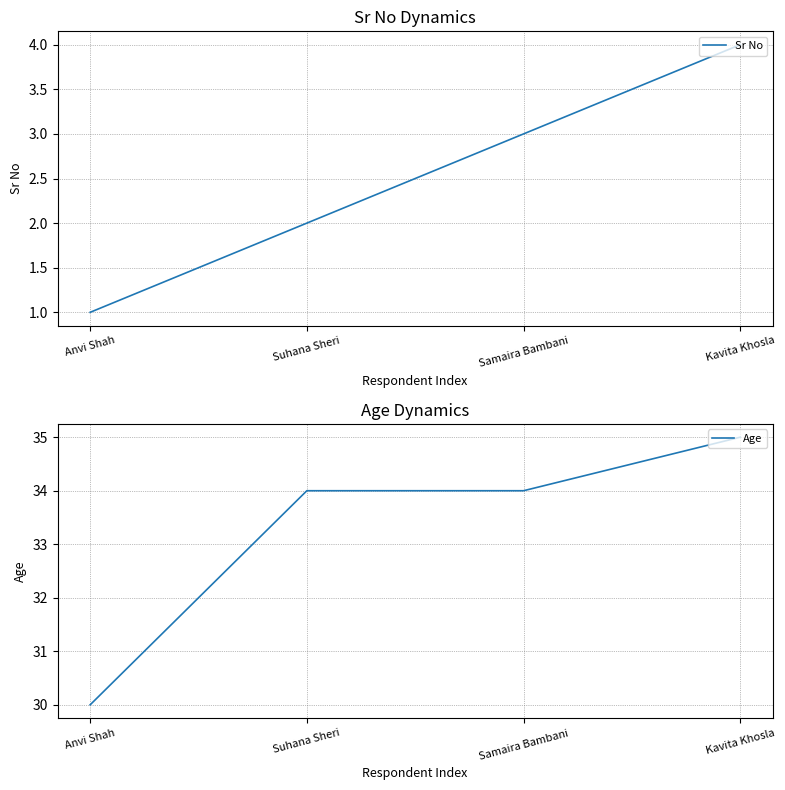

What is the highest value of the Sr No series?

4